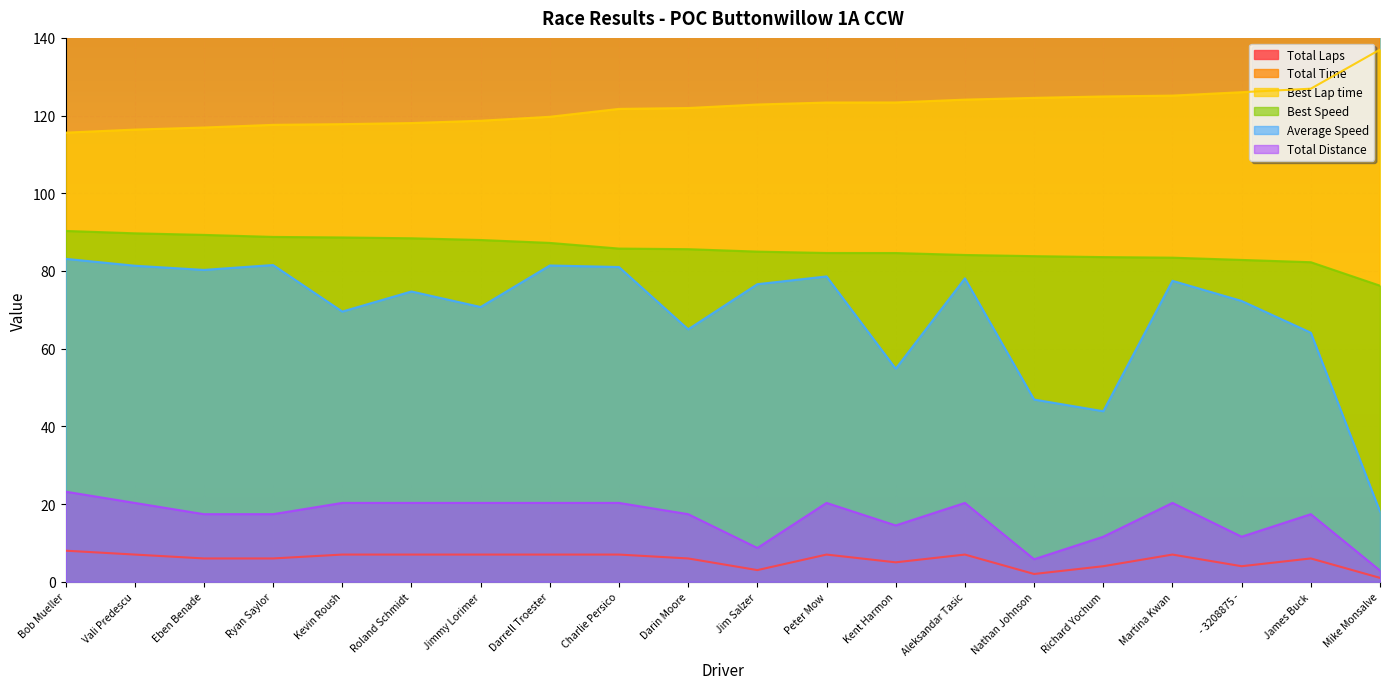

True or false: Average Speed has more than 0 interior local peaks.

True